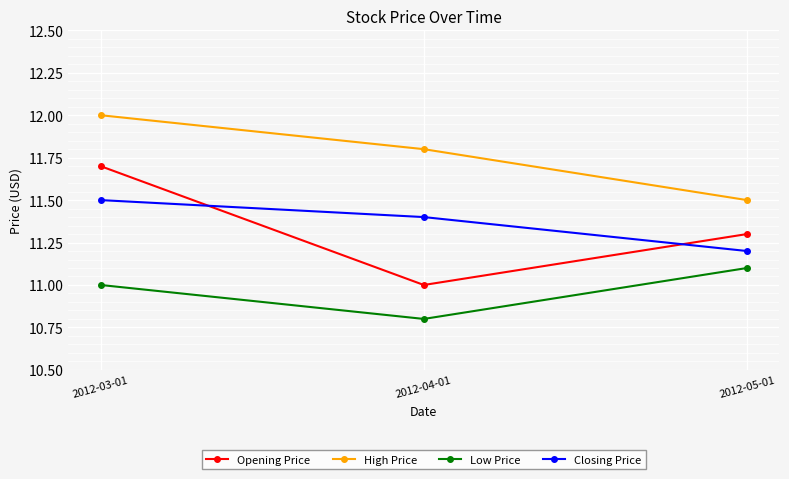

Reading left to right, transcribe all the data shown in this chart.

Opening Price: 2012-03-01=11.7	2012-04-01=11.0	2012-05-01=11.3
High Price: 2012-03-01=12.0	2012-04-01=11.8	2012-05-01=11.5
Low Price: 2012-03-01=11.0	2012-04-01=10.8	2012-05-01=11.1
Closing Price: 2012-03-01=11.5	2012-04-01=11.4	2012-05-01=11.2